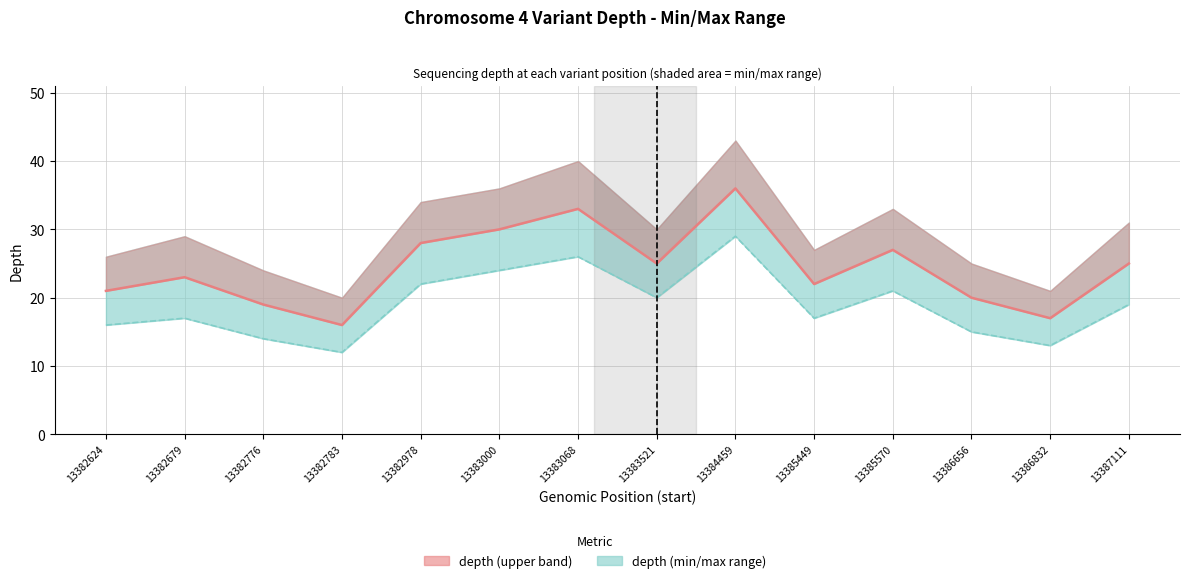

Where is depth (min) nearest to the value 20?

13383521